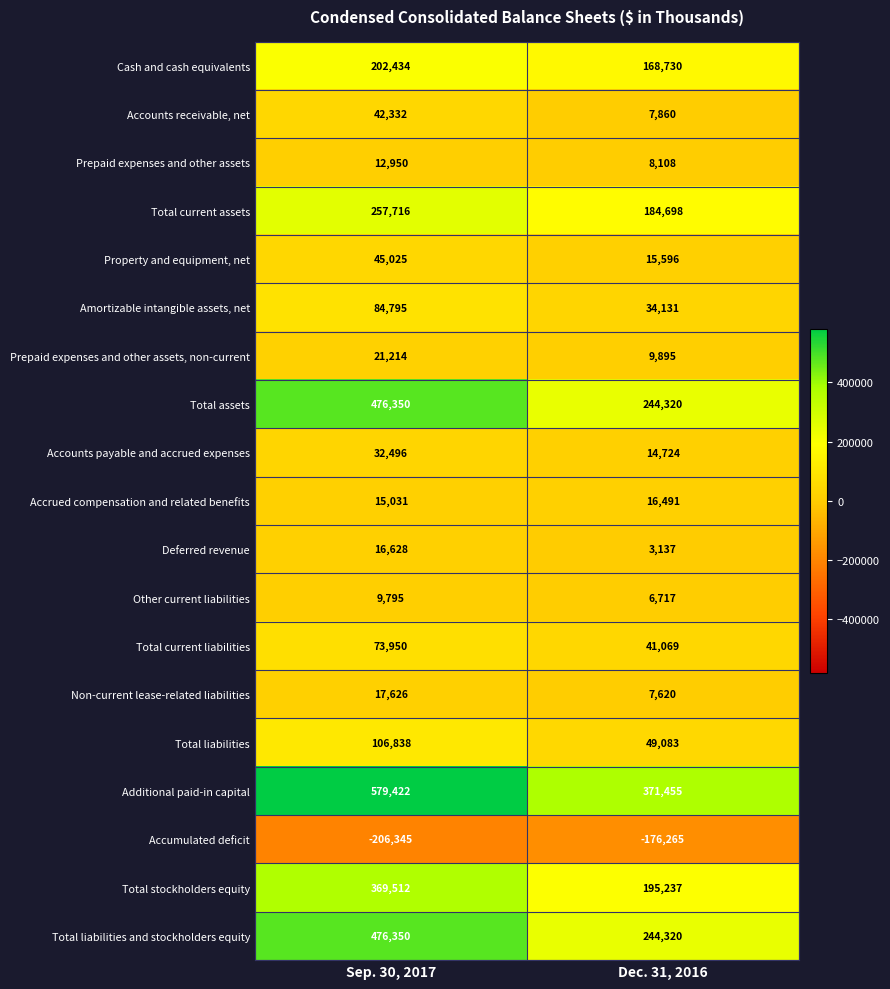

What is the approximate value of Prepaid expenses and other assets, non-current at Sep. 30, 2017?

21214